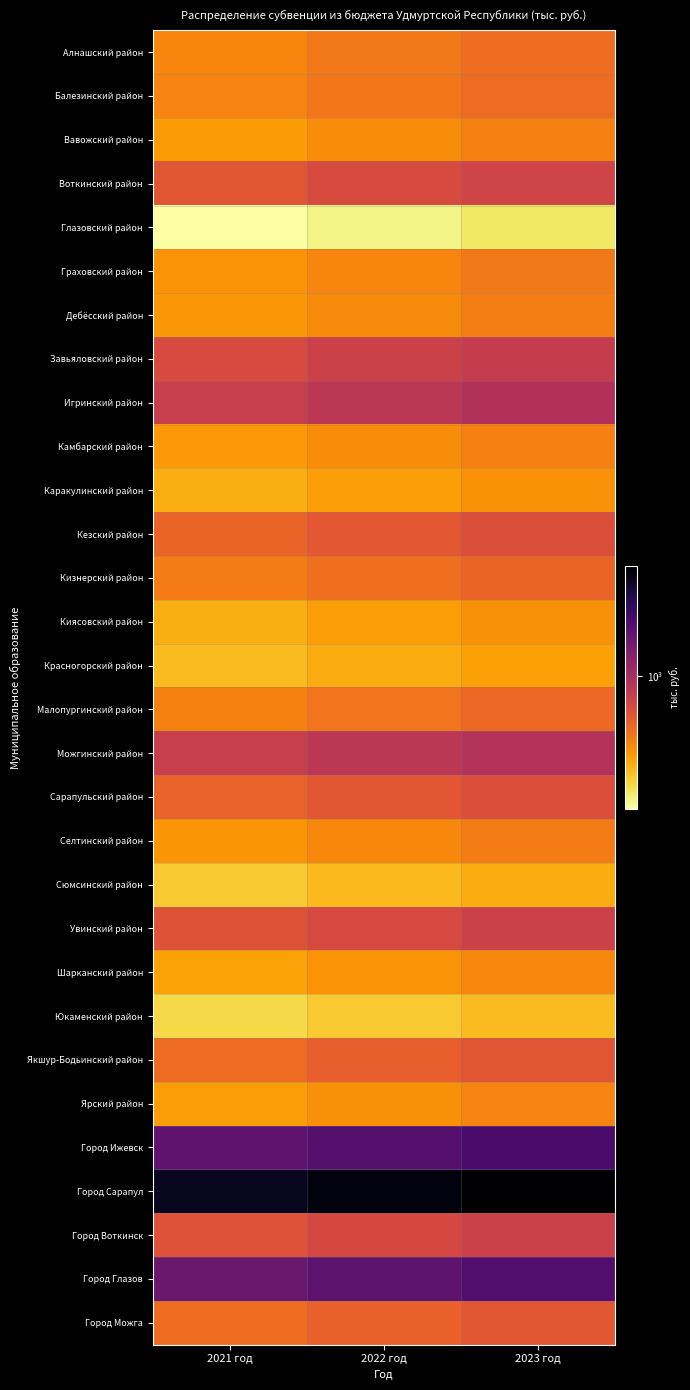

At which category is the sum across all series the highest?

2023 год